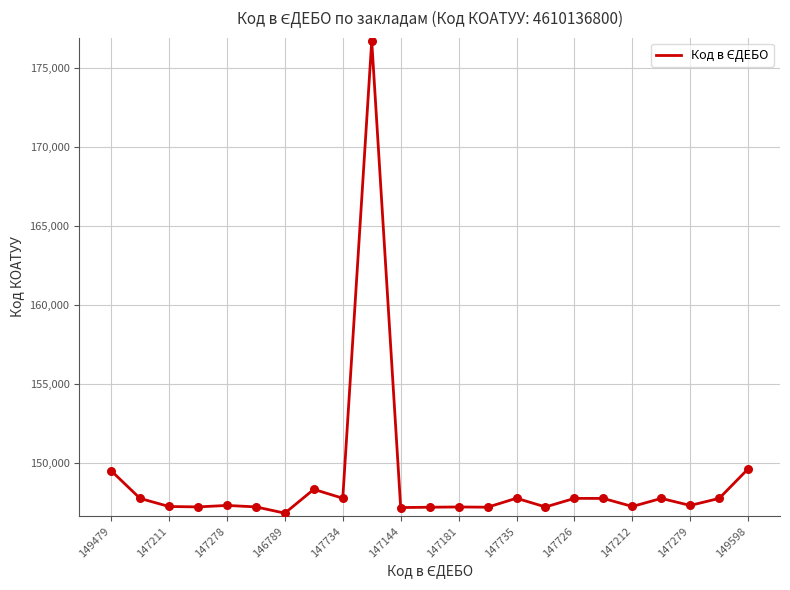

What is the difference between the maximum and minimum values?

29941